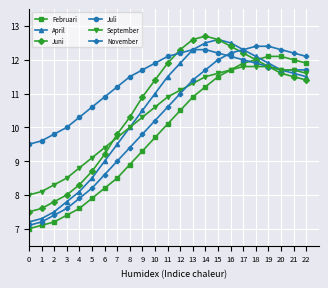

What is the difference between the April values at 14 and 10?

1.5